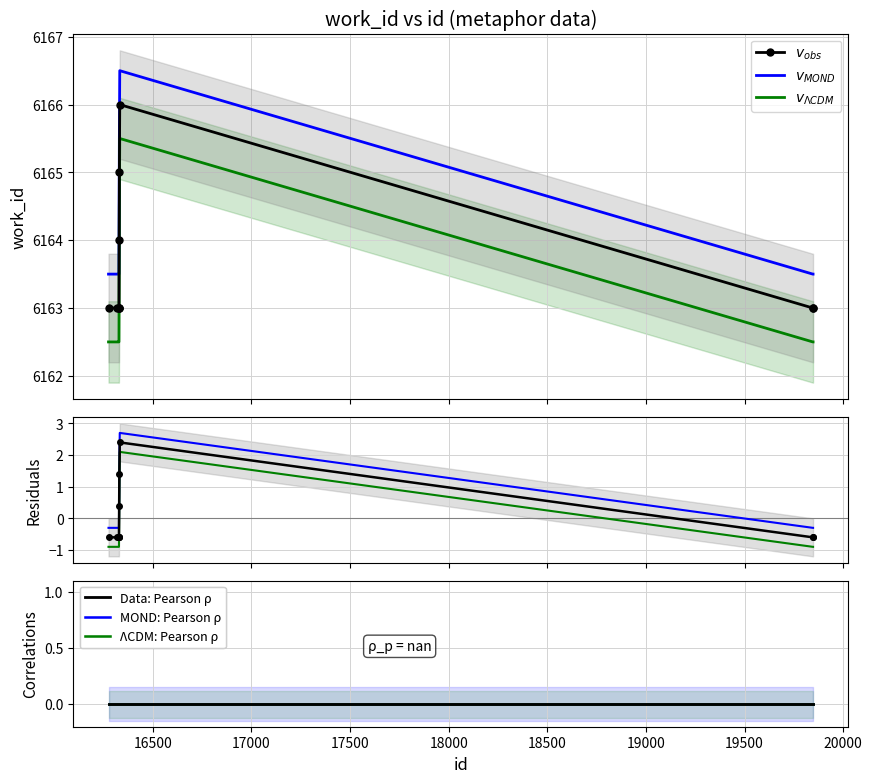

What is the minimum value for $v_{MOND}$?

-0.3